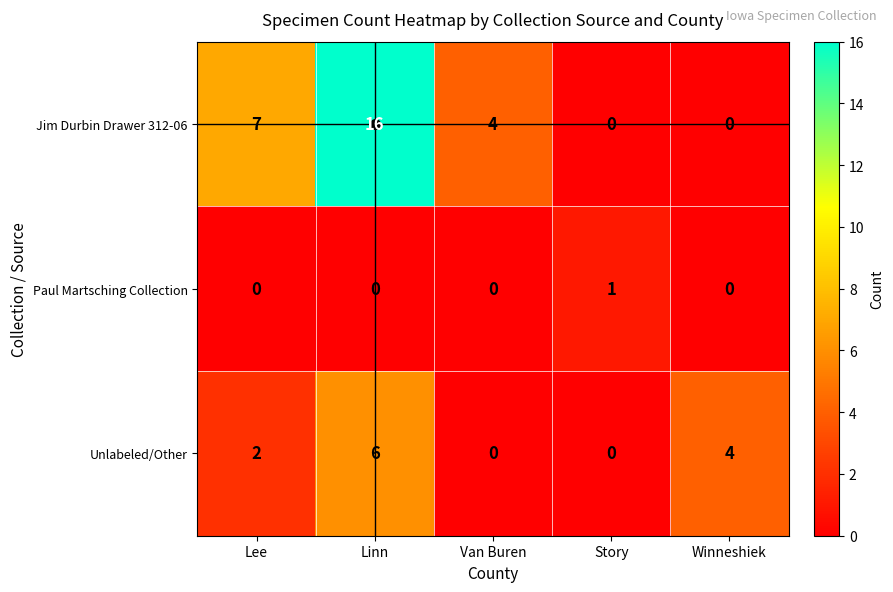

Which series has the widest spread of values?

Jim Durbin Drawer 312-06